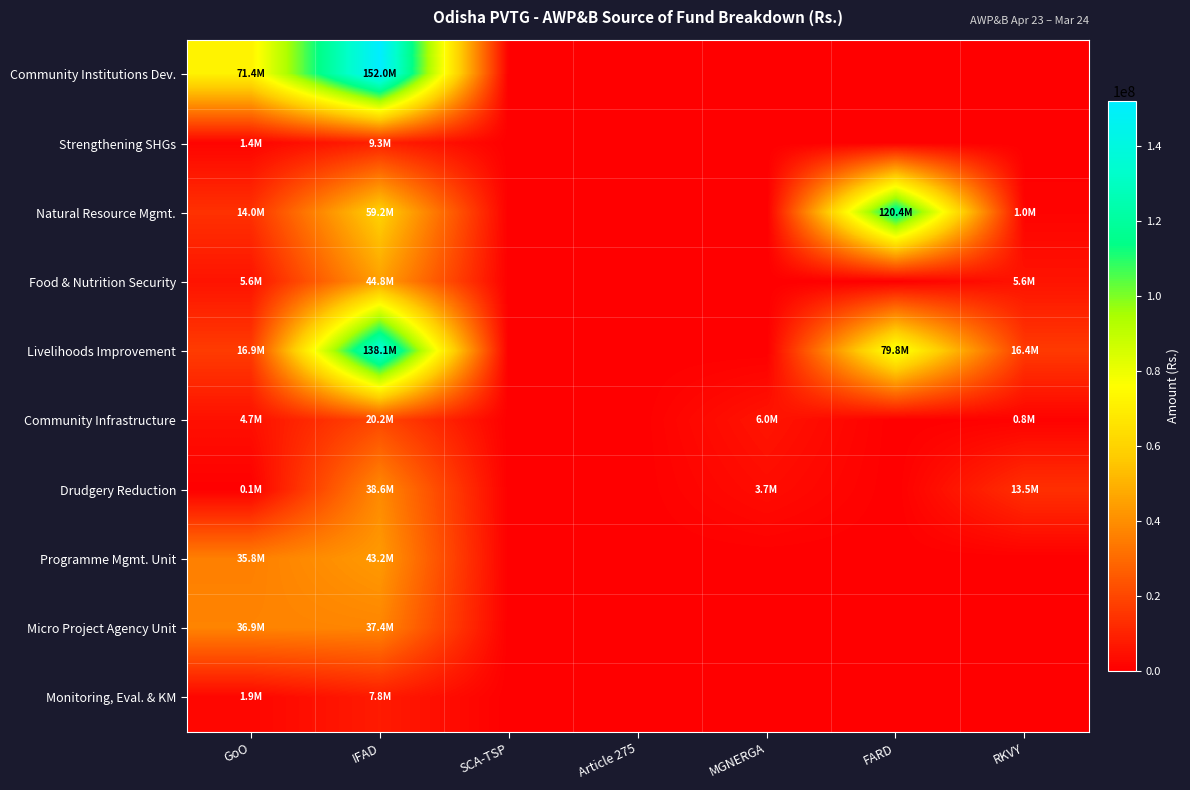

Rank the series at MGNERGA from highest to lowest value.

Community Infrastructure, Drudgery Reduction, Community Institutions Dev., Strengthening SHGs, Natural Resource Mgmt., Food & Nutrition Security, Livelihoods Improvement, Programme Mgmt. Unit, Micro Project Agency Unit, Monitoring, Eval. & KM